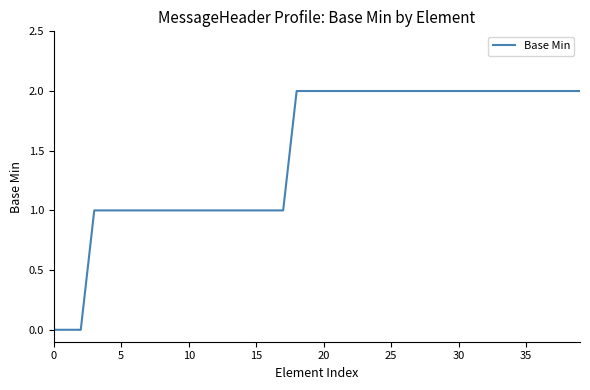

How many values are below 2?

18